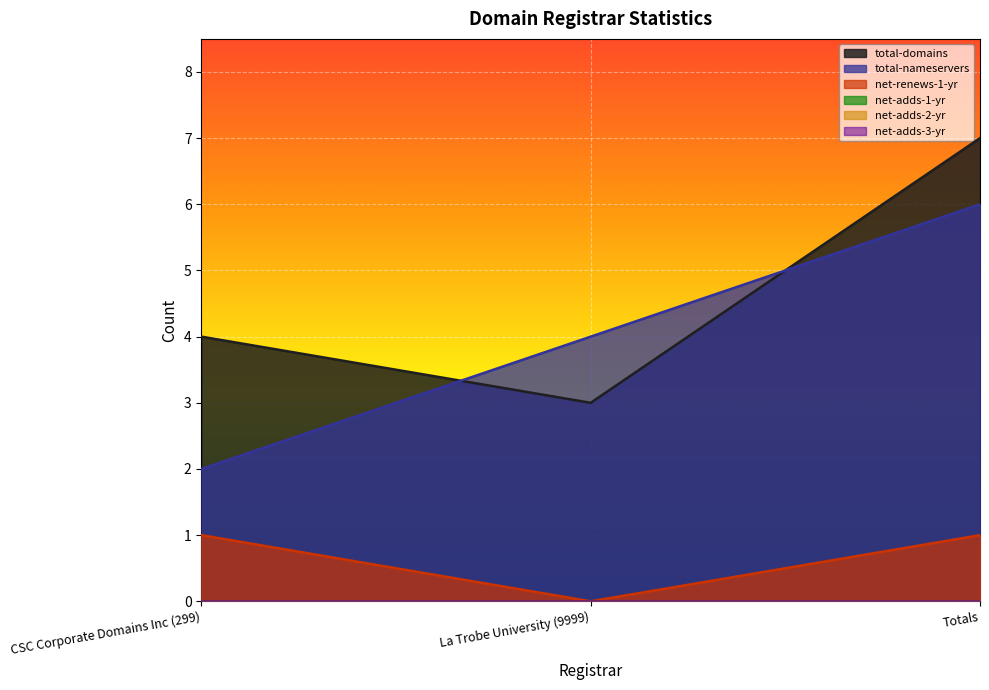

What is the maximum value for total-domains?

7